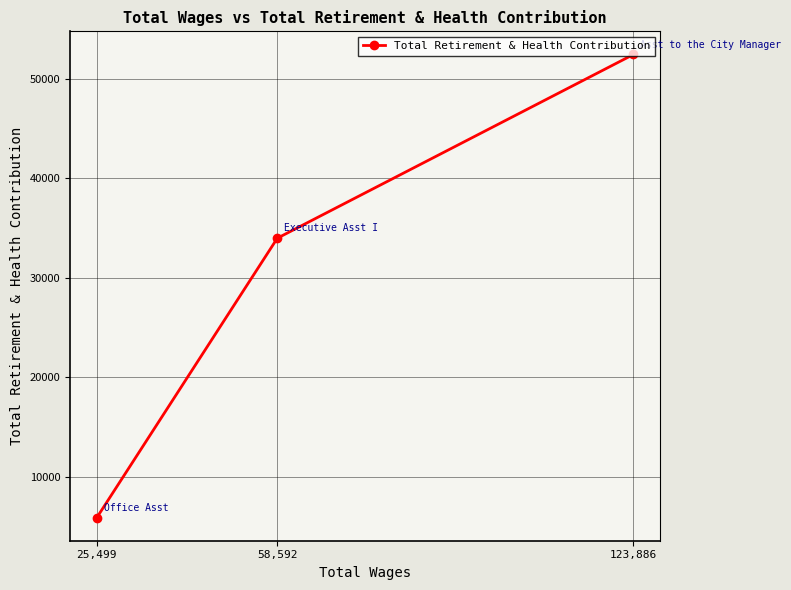

Is it true that the value at 25,499 is 5902?

True